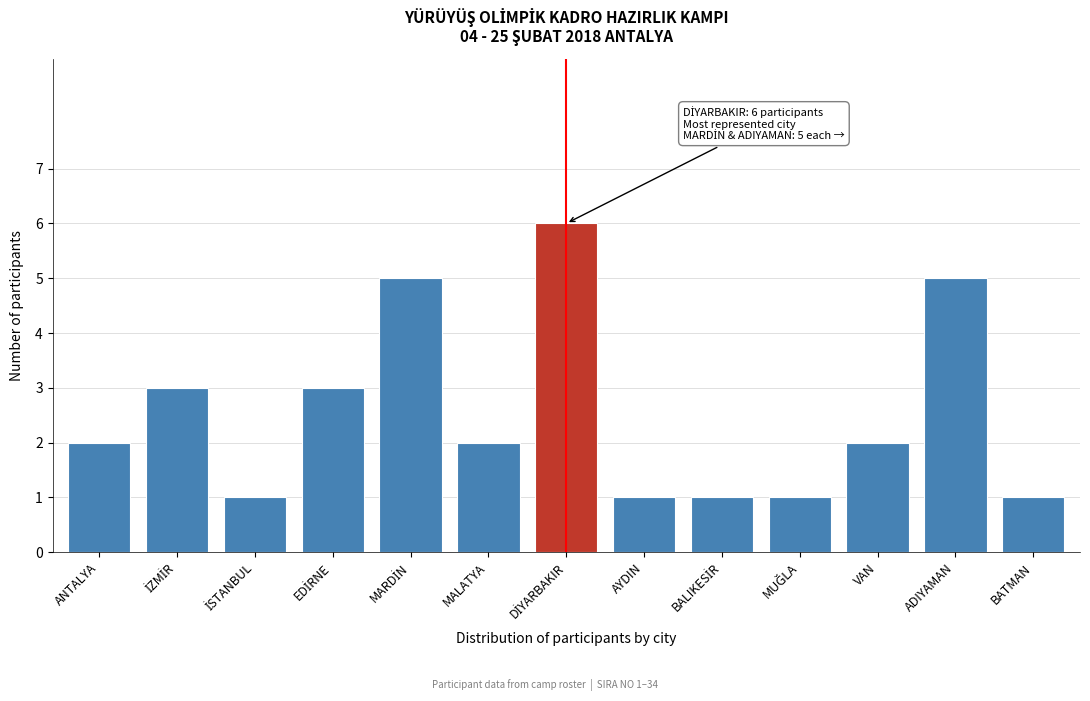

Reading left to right, list all the values displayed in this chart.

2	3	1	3	5	2	6	1	1	1	2	5	1